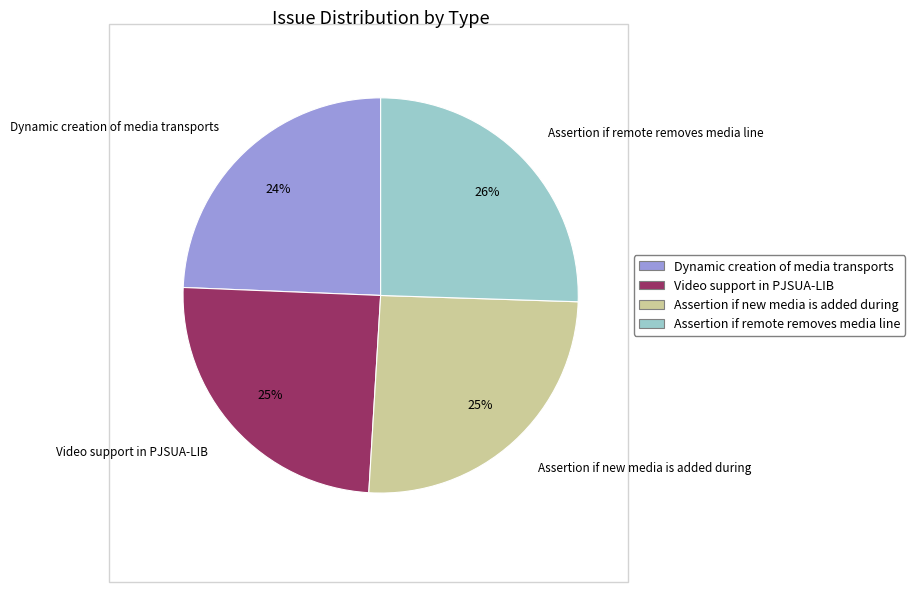

To the nearest percent, what percentage of the pie is Assertion if remote removes media line?

26%